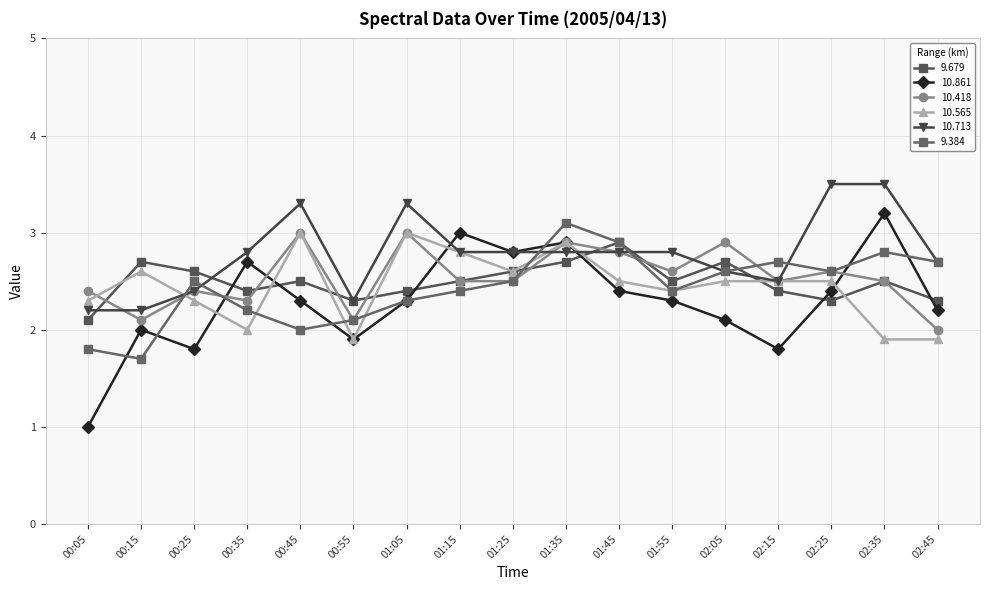

What is the highest value of the 10.861 series?

3.2